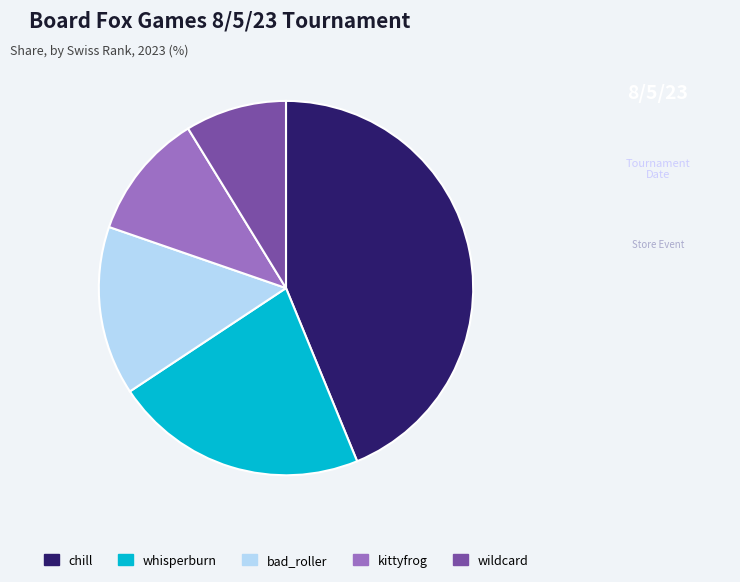

Rank the categories by value from lowest to highest.

wildcard, kittyfrog, bad_roller, whisperburn, chill